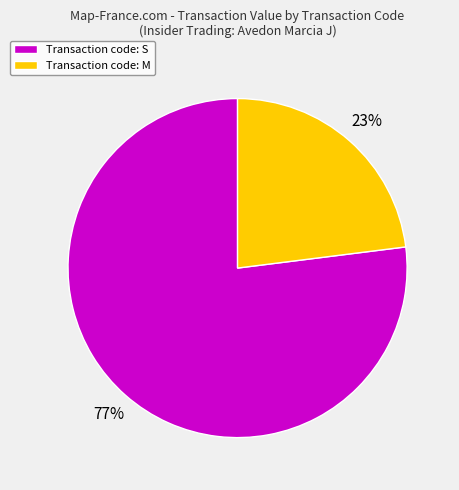

Is it true that Transaction code: M is 31% of the pie?

False